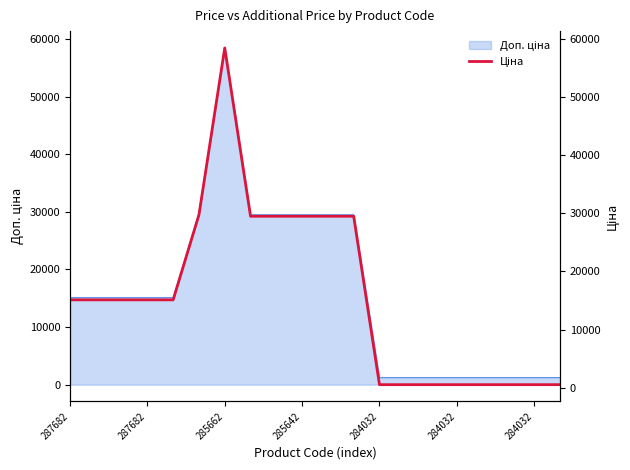

What is the average value?

15777.2